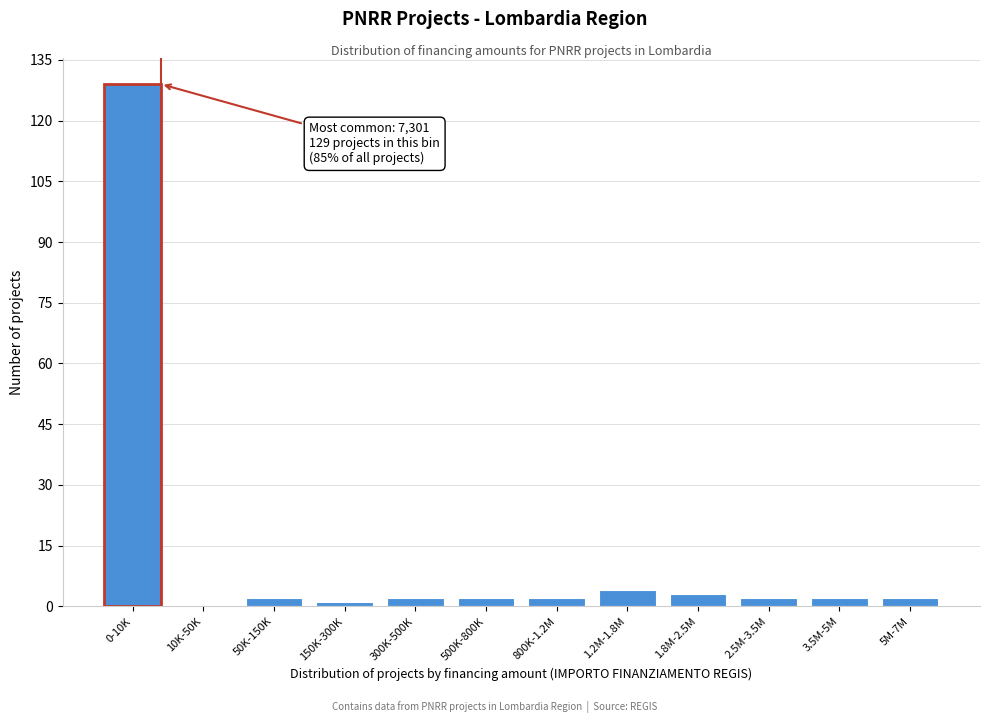

Reading left to right, transcribe all the data shown in this chart.

0-10K=129	10K-50K=0	50K-150K=2	150K-300K=1	300K-500K=2	500K-800K=2	800K-1.2M=2	1.2M-1.8M=4	1.8M-2.5M=3	2.5M-3.5M=2	3.5M-5M=2	5M-7M=2